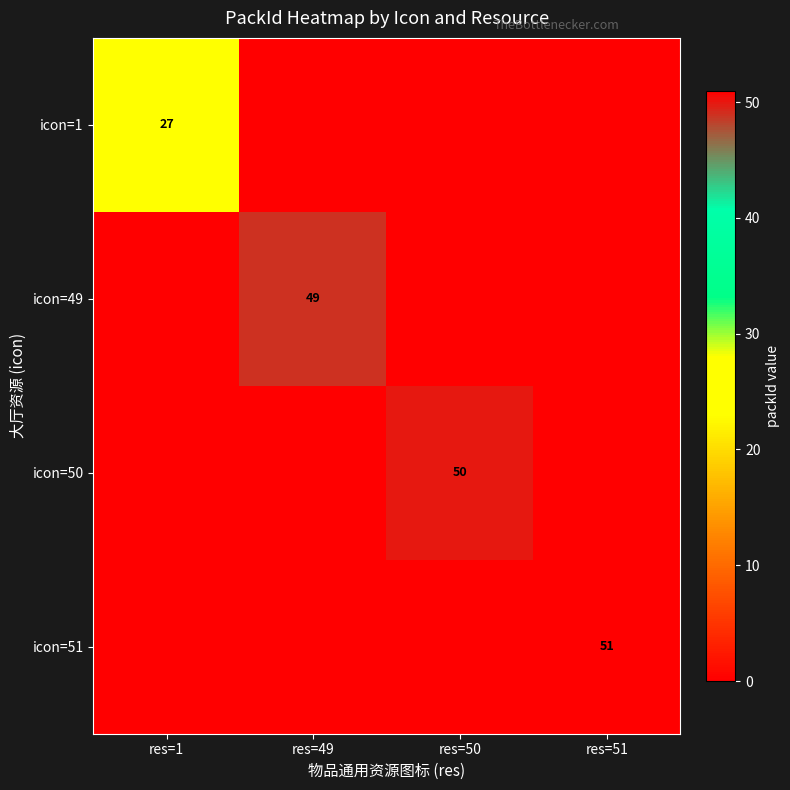

The icon=51 series shows 92 at res=51. True or false?

False